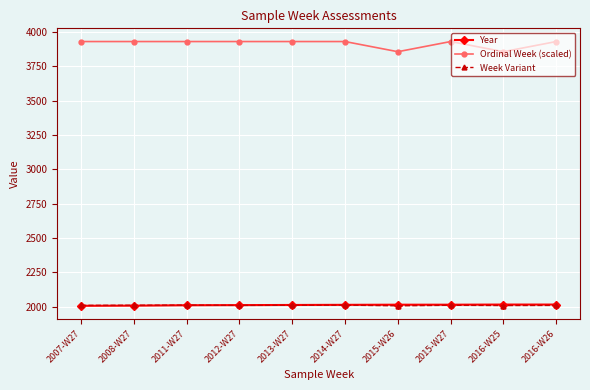

What is the value of the Week Variant point at the 8th from the left?

2011